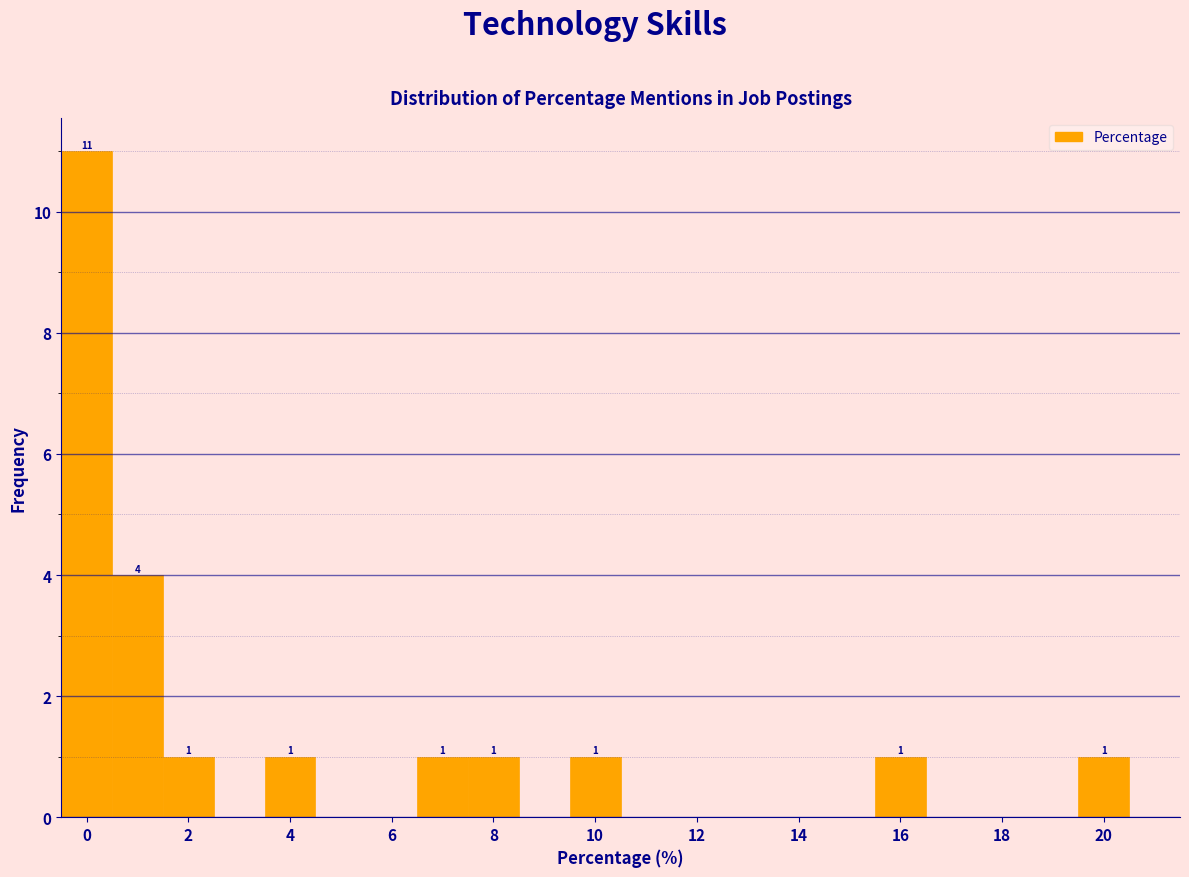

Which range on the x-axis has the tallest bar?

-0.5 to 0.5